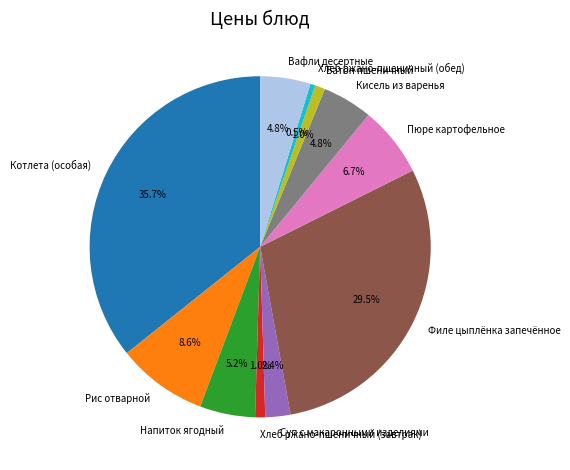

How many slices are in this pie chart?

11